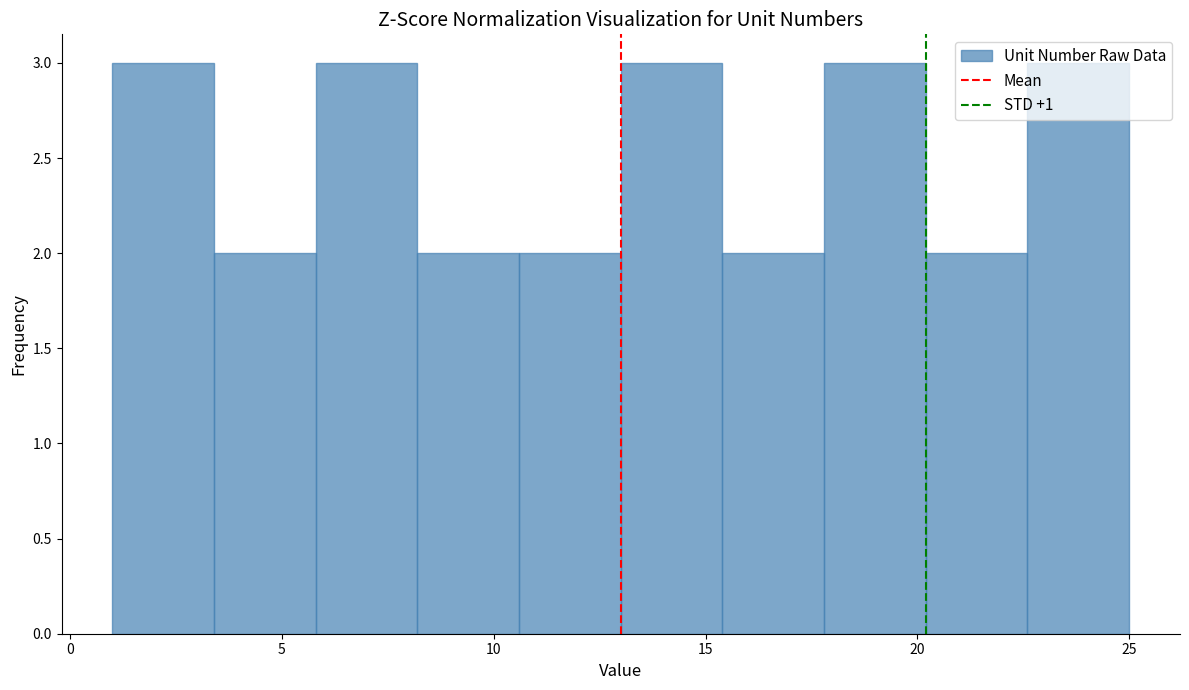

Reading left to right, transcribe this chart: for each bar, give the range it covers on the x-axis and its height. Neither the bar edges nor the heights are printed on the chart, so give them approximately, as read against the axes.

1.0 to 3.4: 3
3.4 to 5.8: 2
5.8 to 8.2: 3
8.2 to 10.6: 2
10.6 to 13.0: 2
13.0 to 15.4: 3
15.4 to 17.8: 2
17.8 to 20.2: 3
20.2 to 22.6: 2
22.6 to 25.0: 3